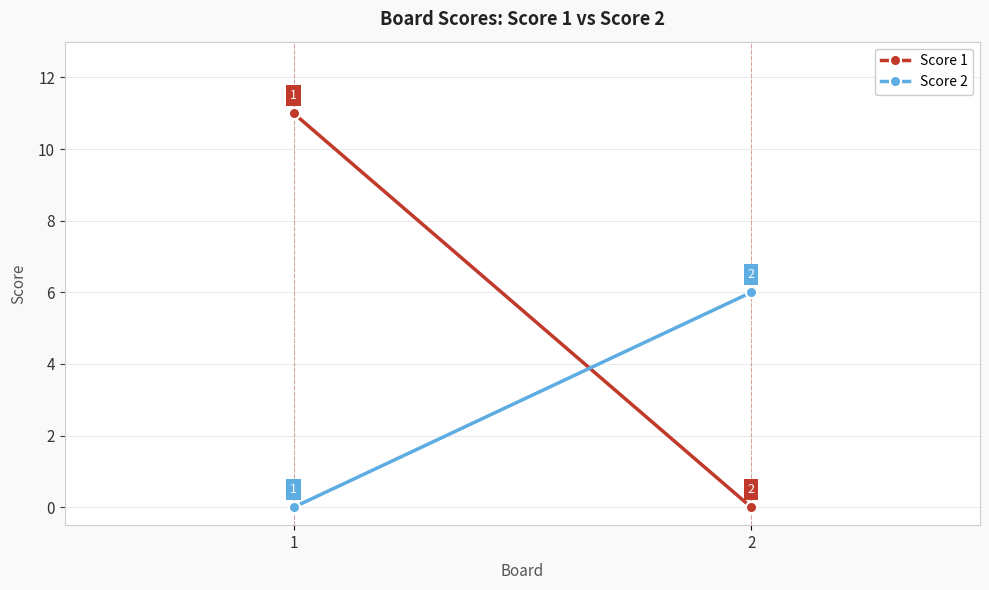

List the series in order of their overall mean, lowest first.

Score 2, Score 1